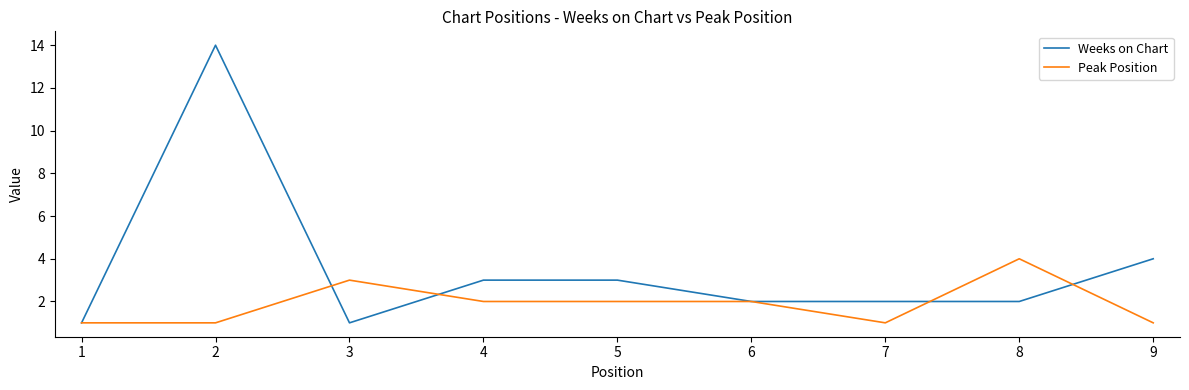

What is the minimum value for Weeks on Chart?

1